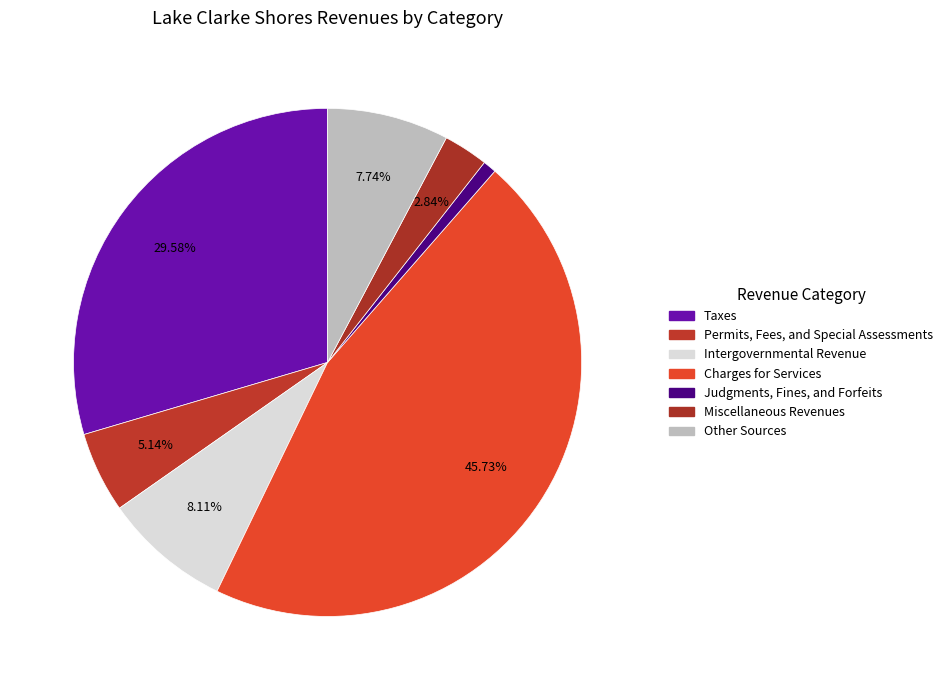

Rank the categories by value from lowest to highest.

Judgments, Fines, and Forfeits, Miscellaneous Revenues, Permits, Fees, and Special Assessments, Other Sources, Intergovernmental Revenue, Taxes, Charges for Services